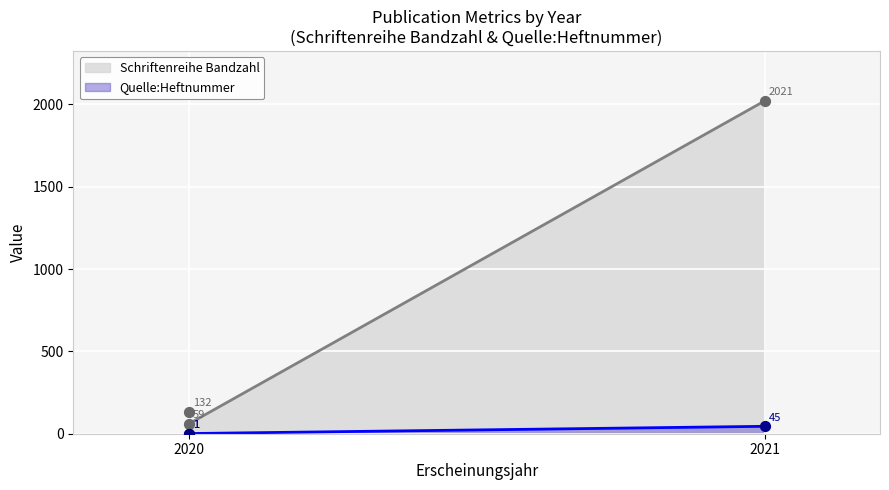

Which series has the largest total across all categories?

Schriftenreihe Bandzahl